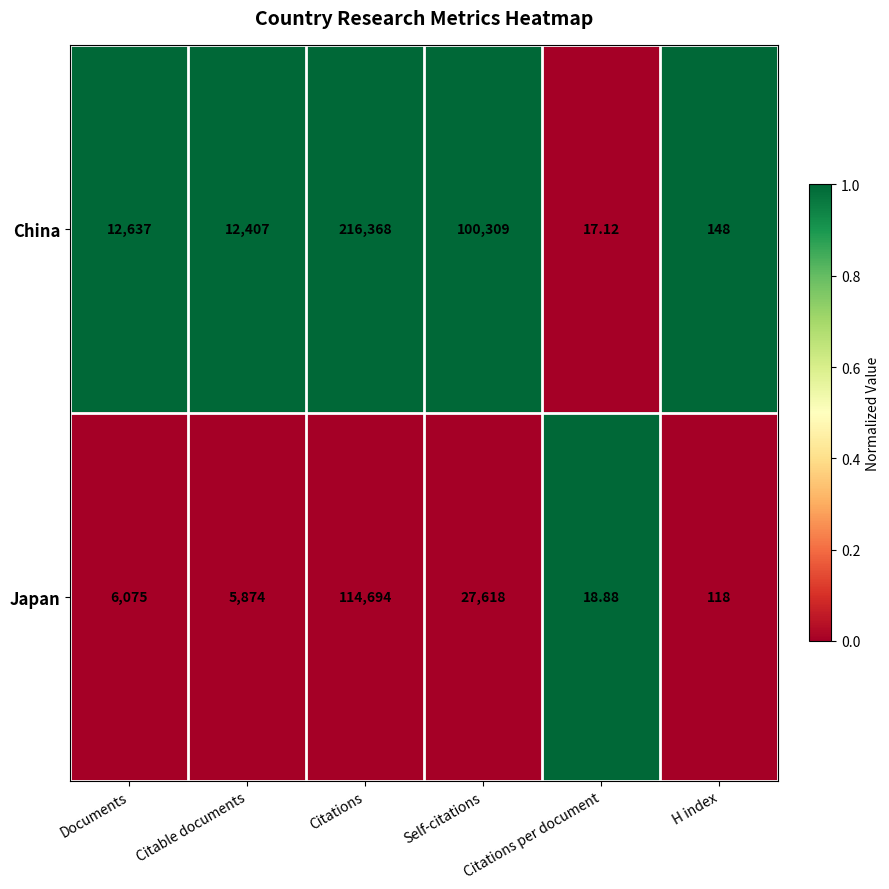

Which category has the lowest value in the China series?

Citations per document